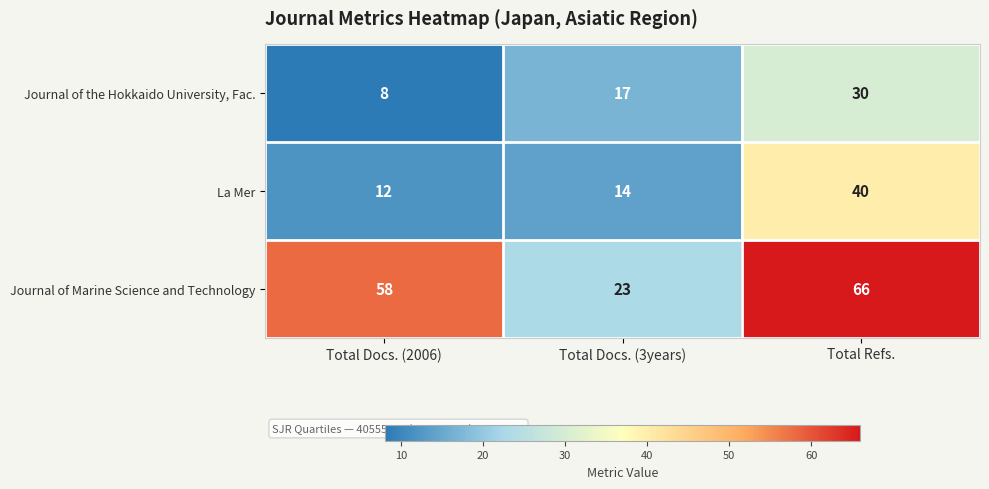

The Journal of Marine Science and Technology series shows 14 at Total Docs. (3years). True or false?

False